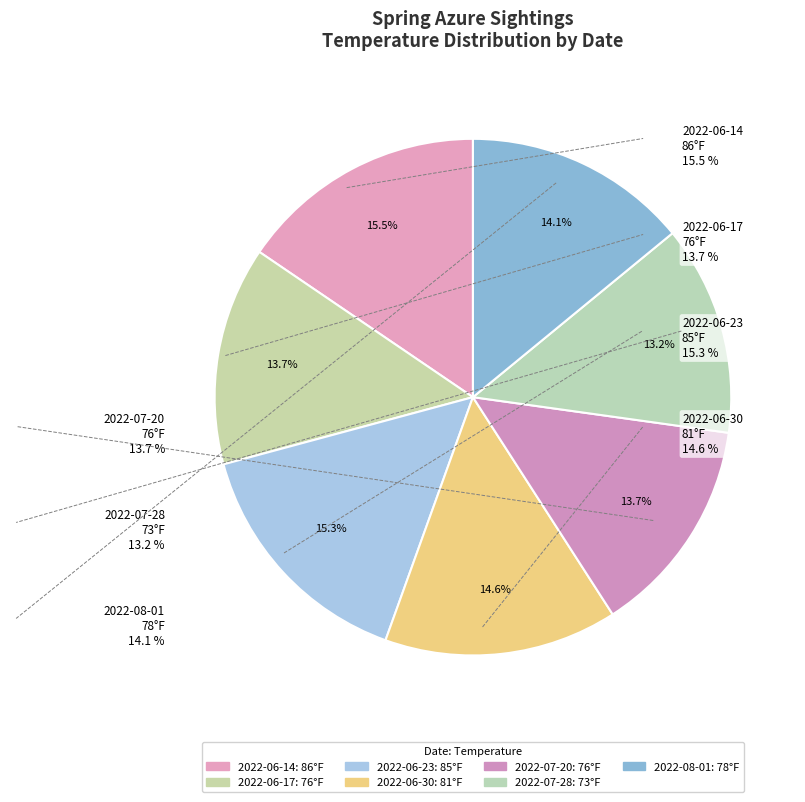

How many segments does this pie chart have?

7